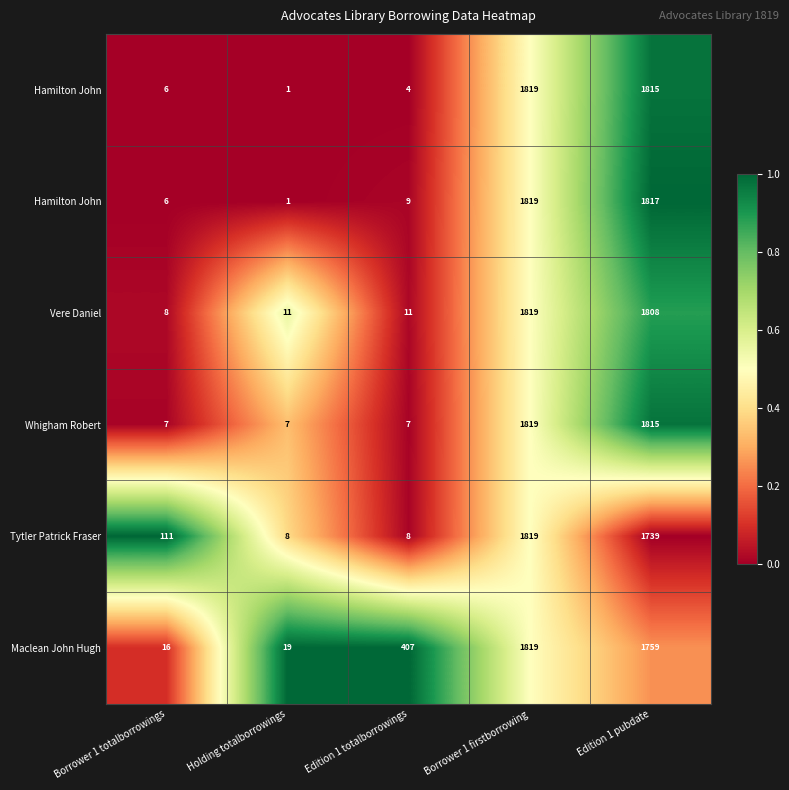

At how many categories does at least one series exceed 0?

5